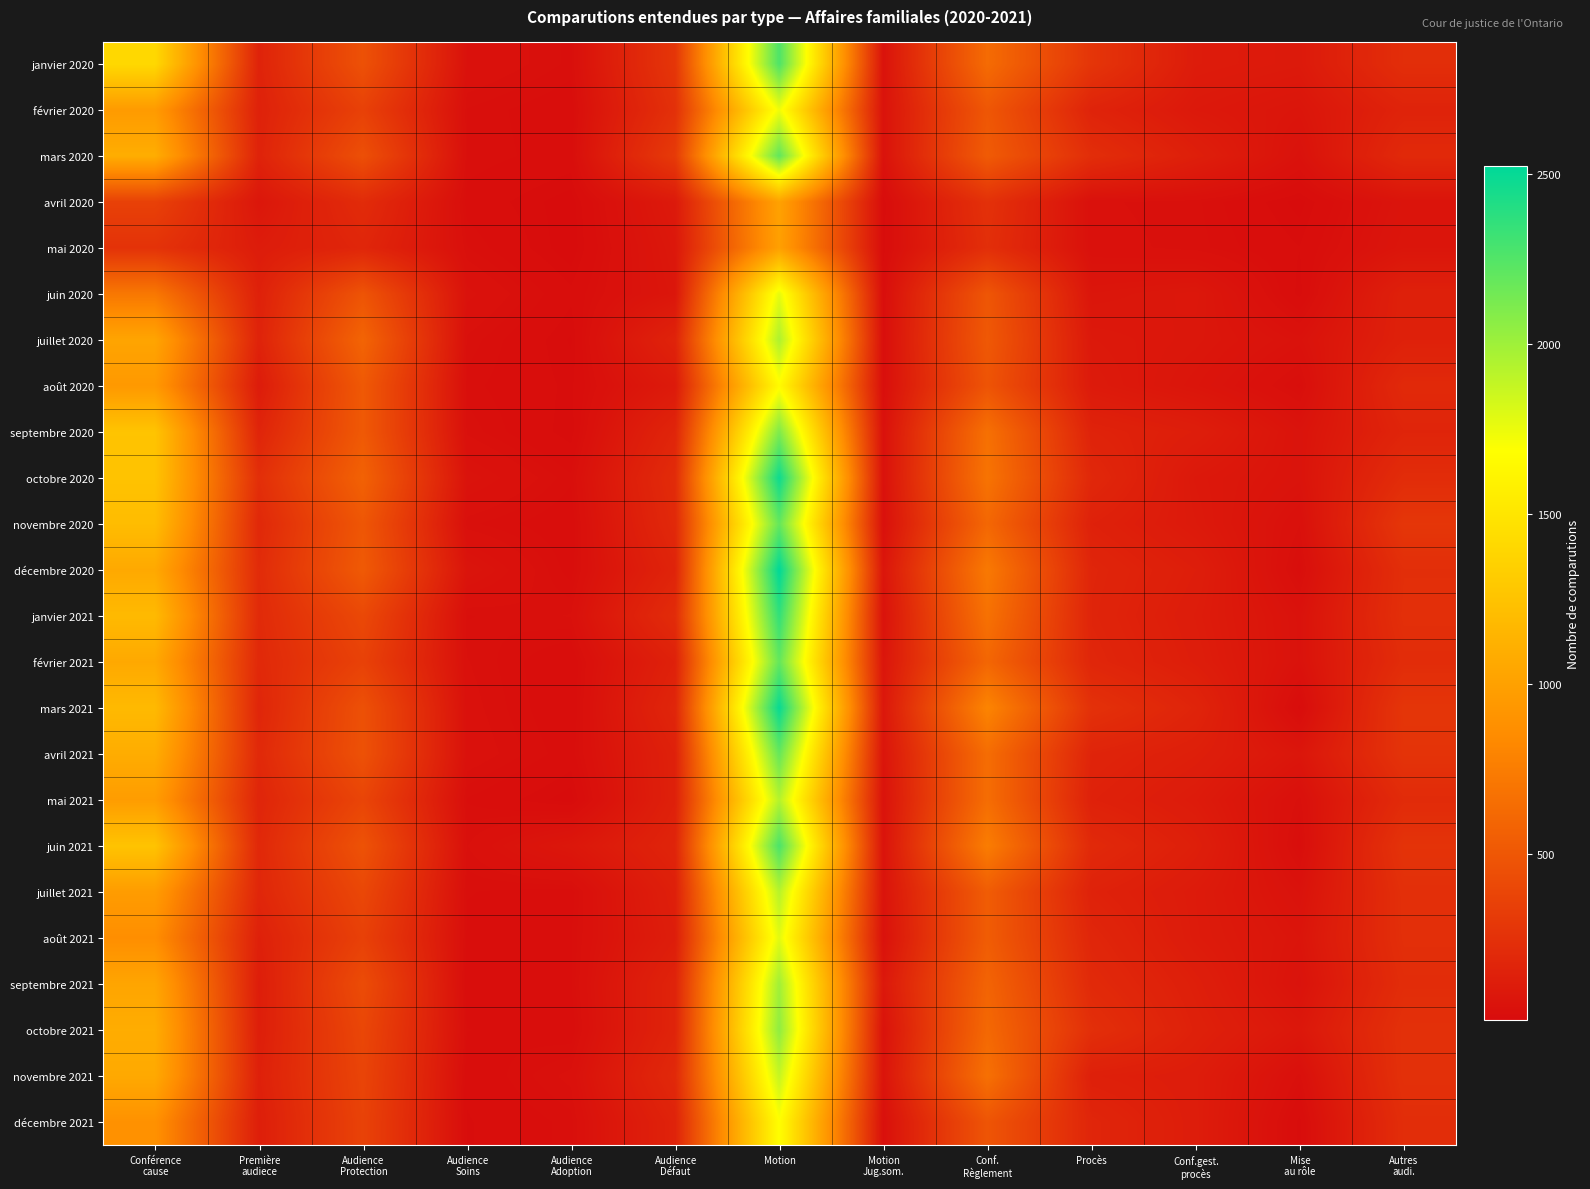

List the series in order of their peak value, highest first.

décembre 2020, mars 2021, octobre 2020, janvier 2021, juin 2021, janvier 2020, mars 2020, février 2021, novembre 2020, avril 2021, septembre 2020, octobre 2021, septembre 2021, juillet 2020, mai 2021, juillet 2021, novembre 2021, août 2021, juin 2020, février 2020, décembre 2021, août 2020, avril 2020, mai 2020